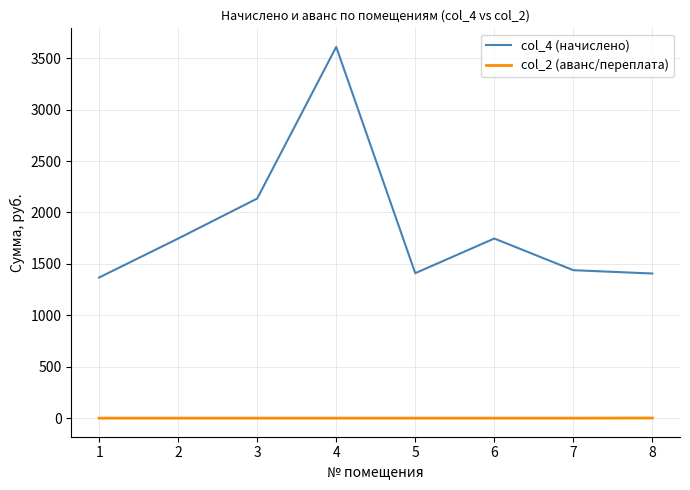

Which series has the largest total across all categories?

col_4 (начислено)